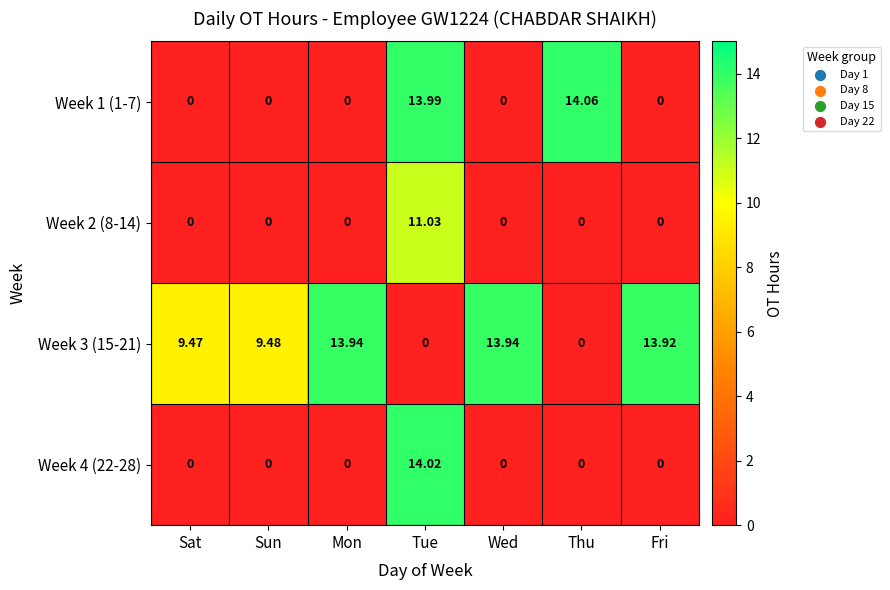

Which series has the widest spread of values?

Week 1 (1-7)